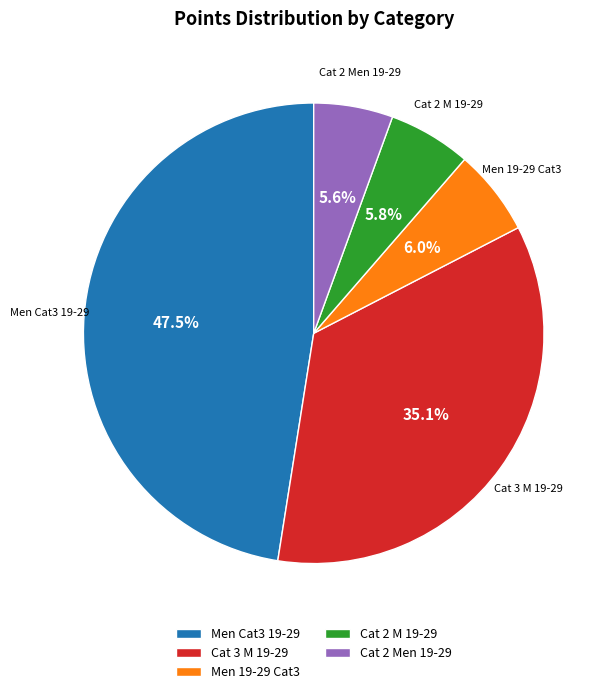

Which category has the biggest portion of the pie?

Men Cat3 19-29